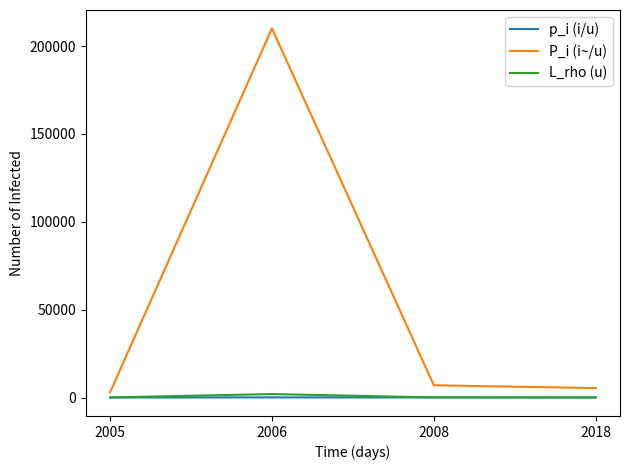

At which category is the sum across all series the highest?

2006